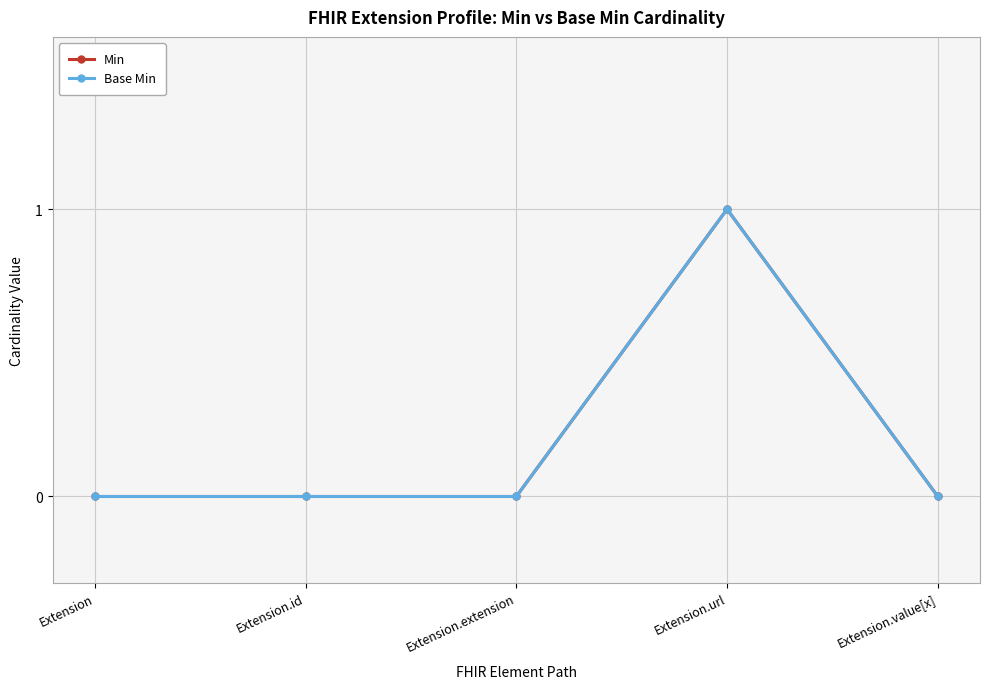

Is this an area chart (filled region under the line)?

No